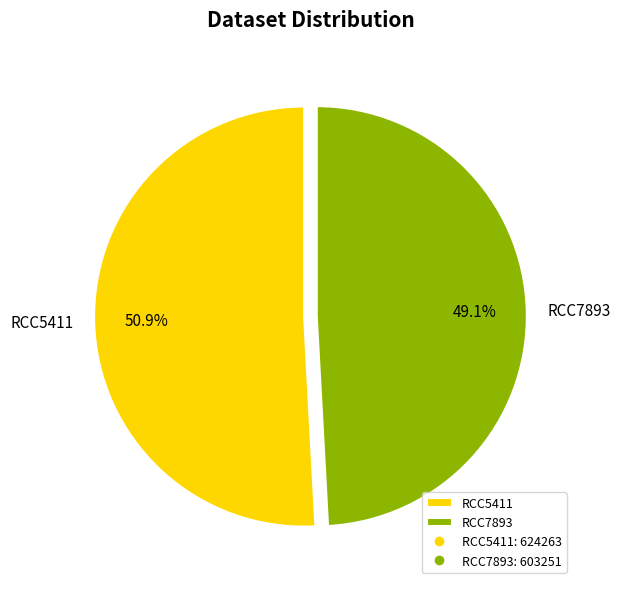

Does RCC5411 account for over 50% of the chart?

Yes